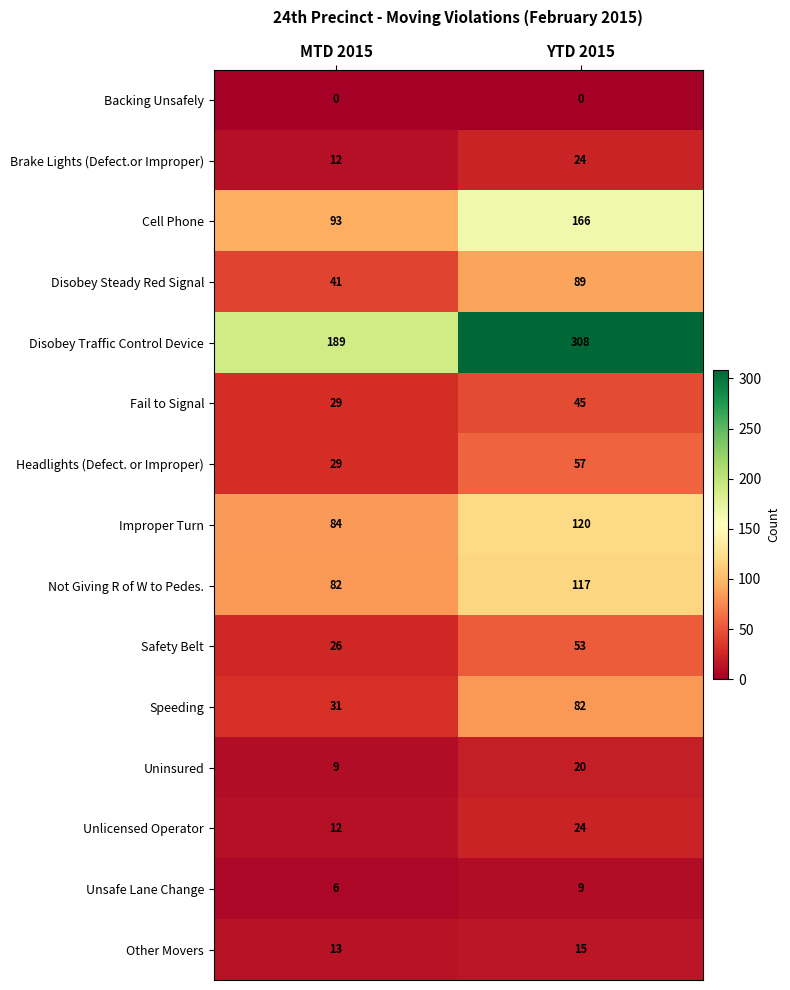

What is the sum of all Headlights (Defect. or Improper) values?

86